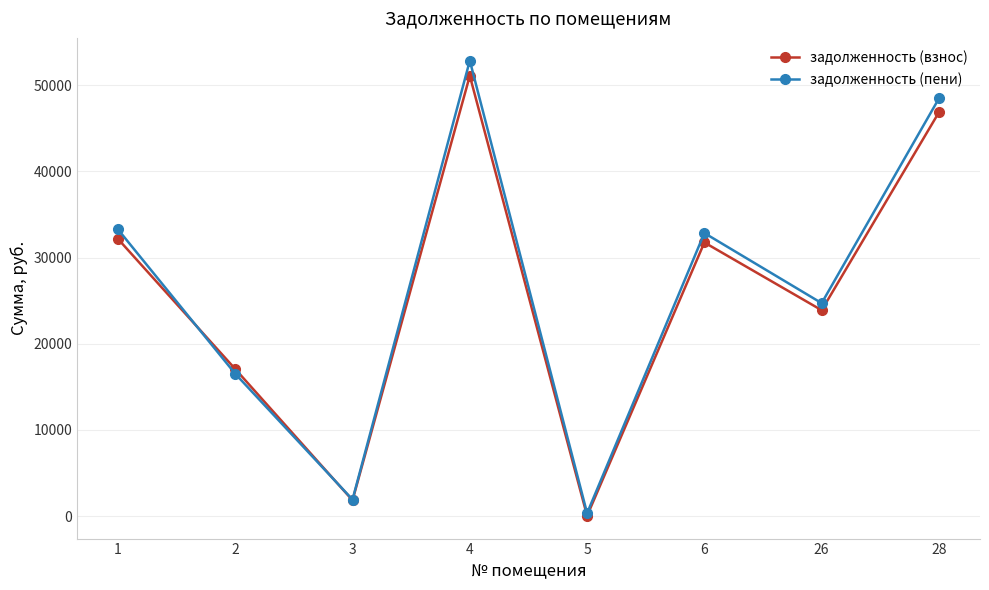

What is the difference between the second highest and second lowest values in the задолженность (пени) series?

46528.4